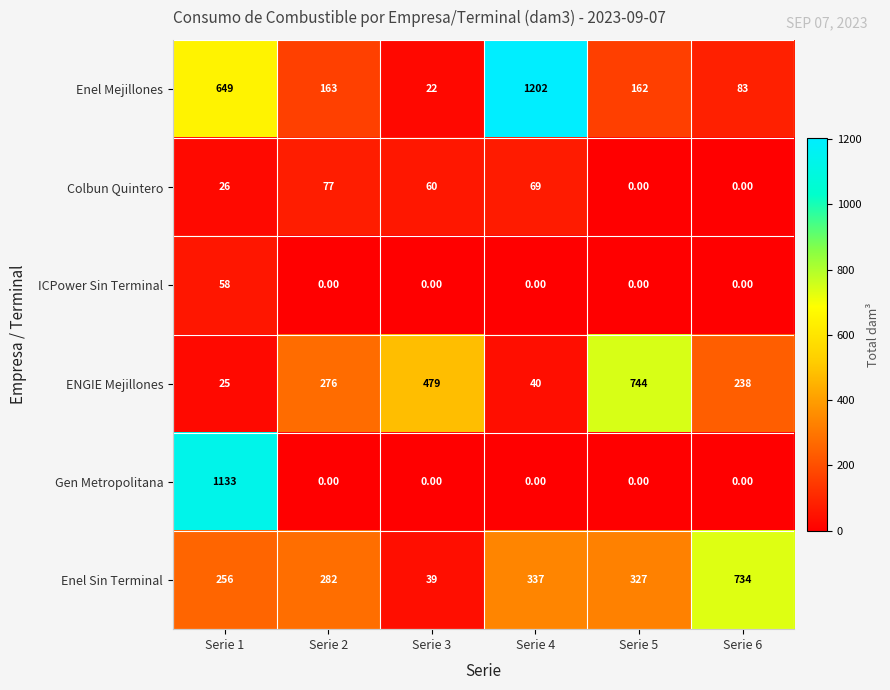

What is the difference between the Gen Metropolitana values at Serie 5 and Serie 1?

1133